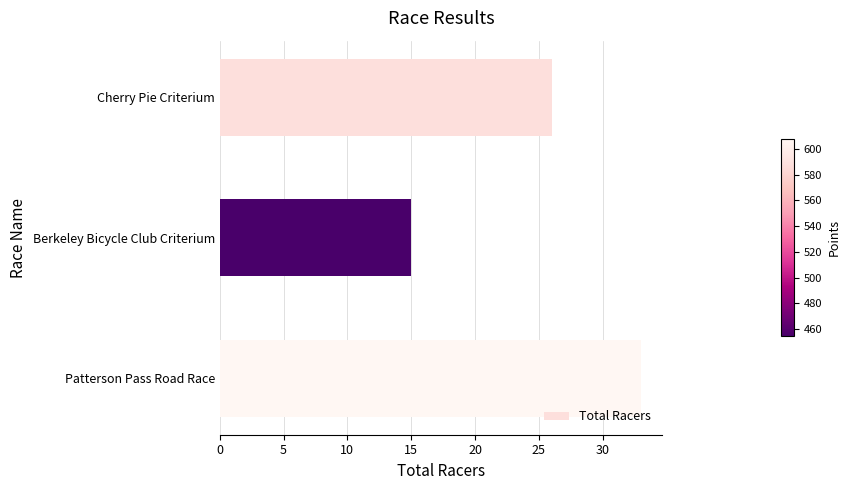

Rank the categories by value from lowest to highest.

Berkeley Bicycle Club Criterium, Cherry Pie Criterium, Patterson Pass Road Race